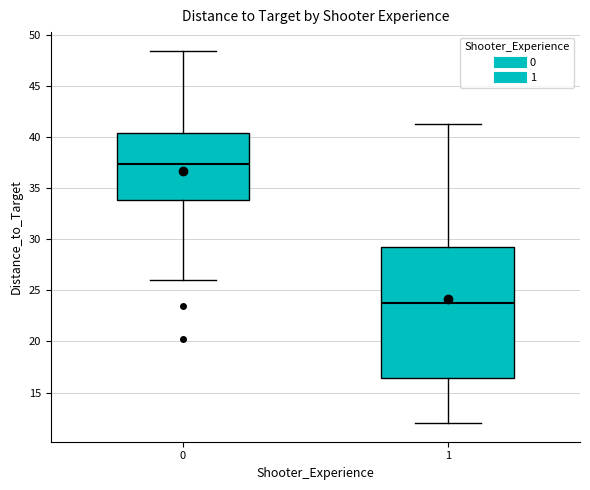

Where does the upper whisker of the box at x = 1 end on the y-axis? The values are not printed on the chart, so give them approximately, as read against the axis.

41.5